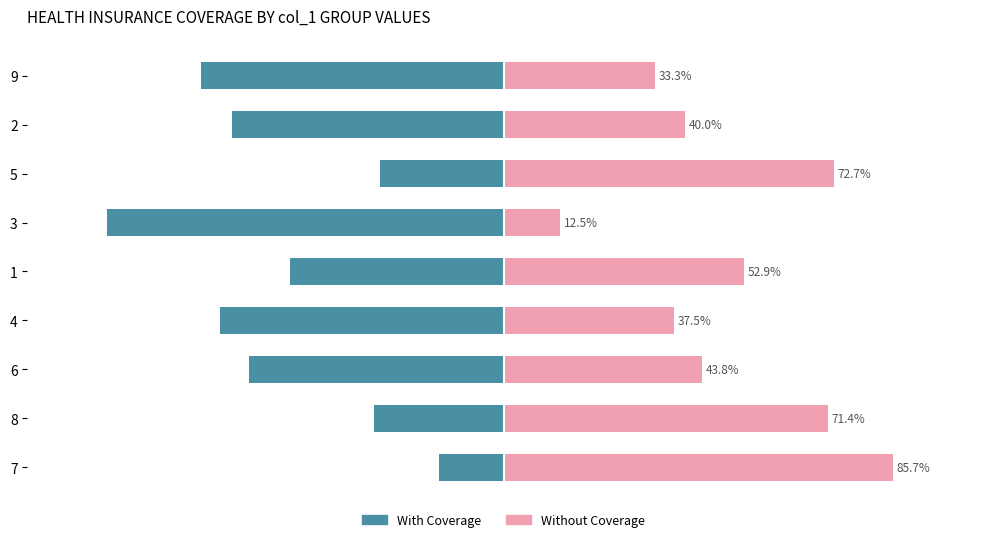

How many bars are there in total?

18